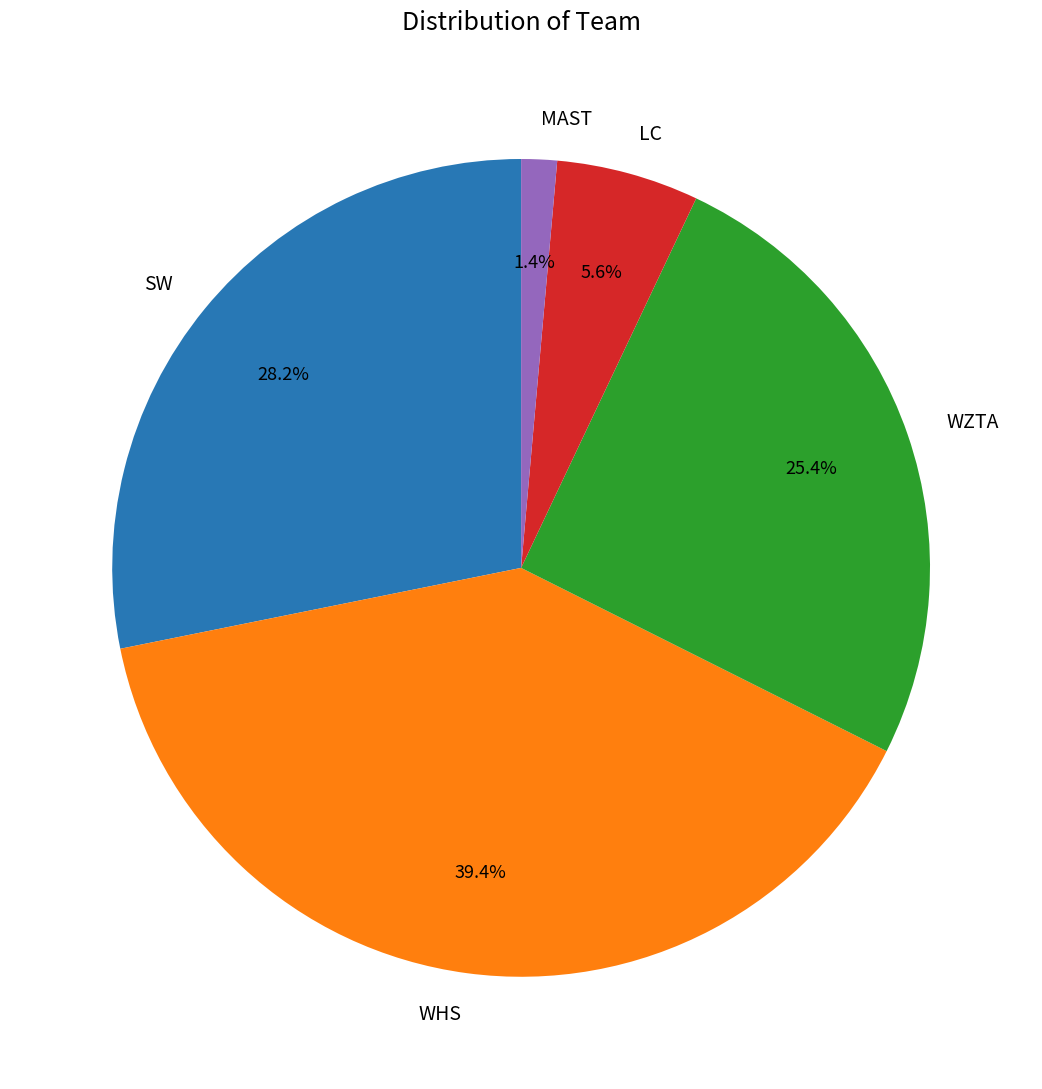

Which category has the smallest portion of the pie?

MAST